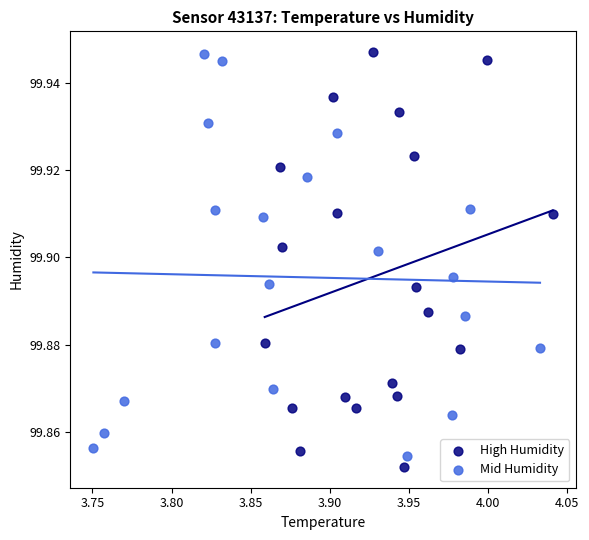

Which series reaches the minimum Y coordinate?

High Humidity